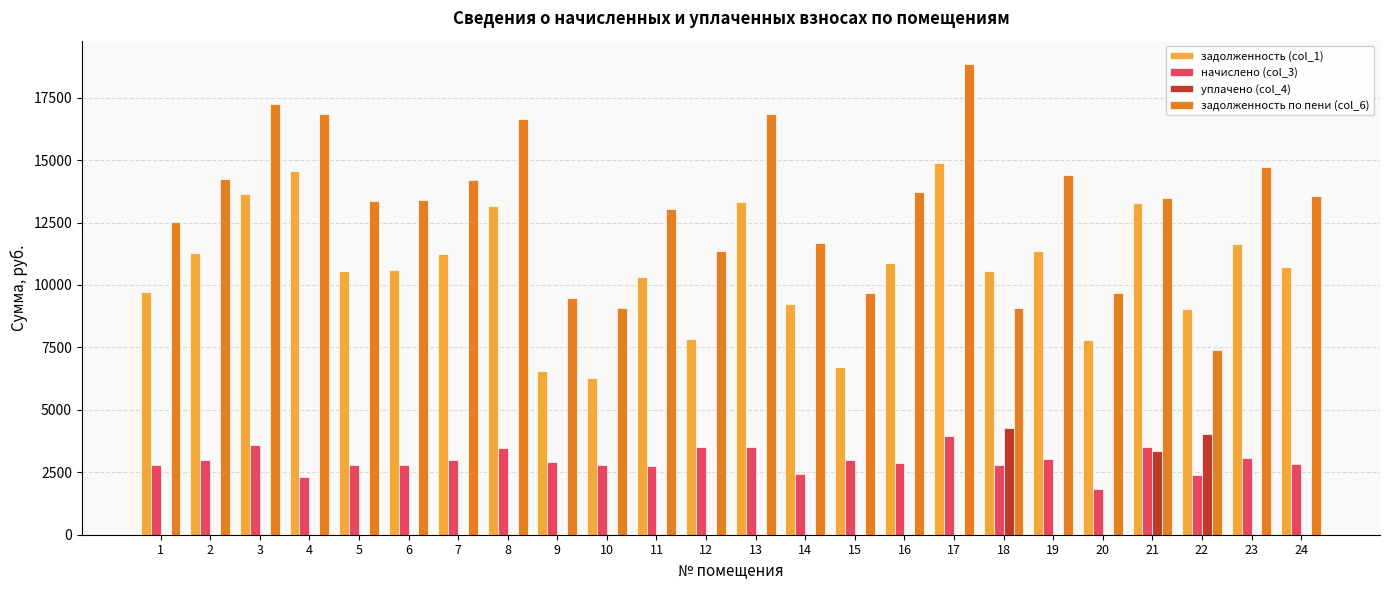

True or false: начислено (col_3) has a value of 4998.9 at 1.

False